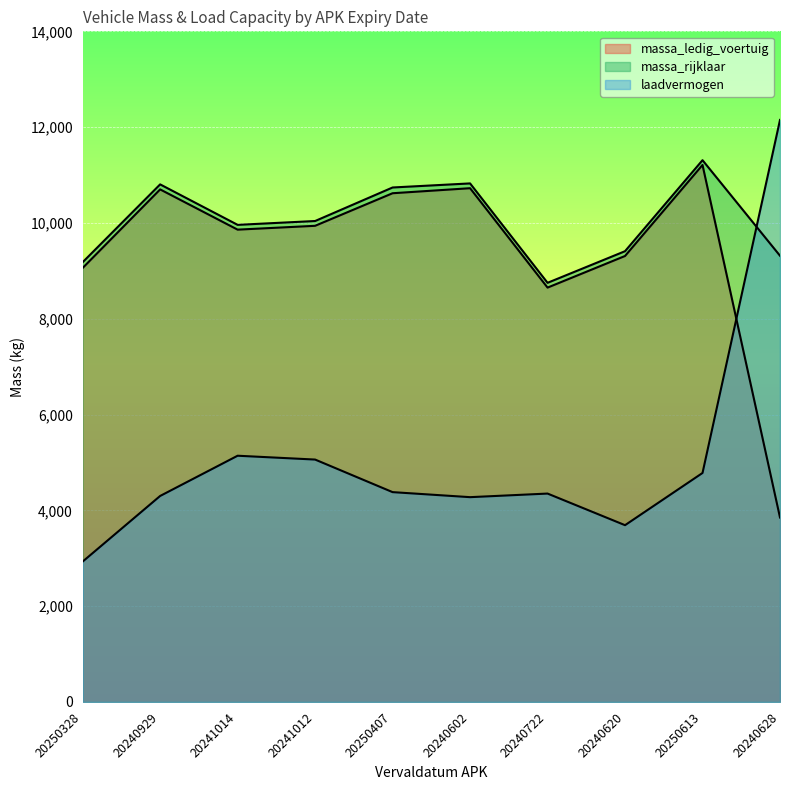

Reading left to right, extract all data points from this chart.

massa_ledig_voertuig: 9060	10700	9860	9940	10620	10725	8650	9310	11210	3850
massa_rijklaar: 9180	10805	9960	10040	10740	10825	8750	9410	11310	9315
laadvermogen: 2930	4300	5140	5060	4380	4275	4350	3690	4780	12150